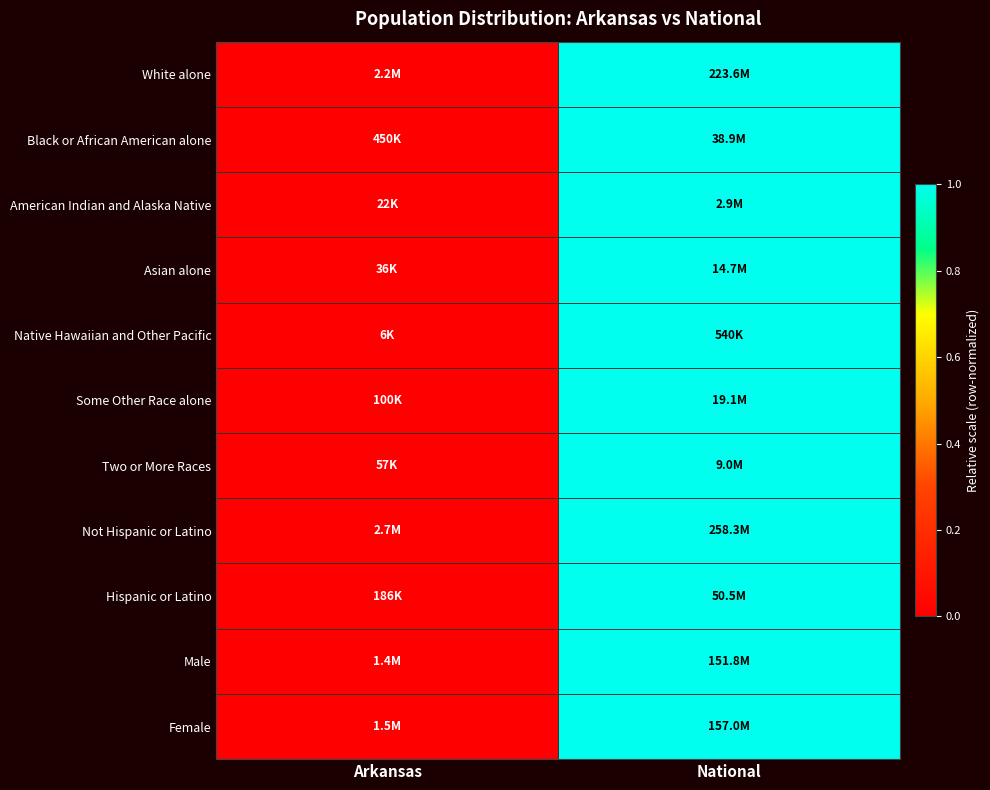

Reading left to right, transcribe all the data shown in this chart.

White alone: Arkansas=0	National=1
Black or African American alone: Arkansas=0	National=1
American Indian and Alaska Native: Arkansas=0	National=1
Asian alone: Arkansas=0	National=1
Native Hawaiian and Other Pacific: Arkansas=0	National=1
Some Other Race alone: Arkansas=0	National=1
Two or More Races: Arkansas=0	National=1
Not Hispanic or Latino: Arkansas=0	National=1
Hispanic or Latino: Arkansas=0	National=1
Male: Arkansas=0	National=1
Female: Arkansas=0	National=1